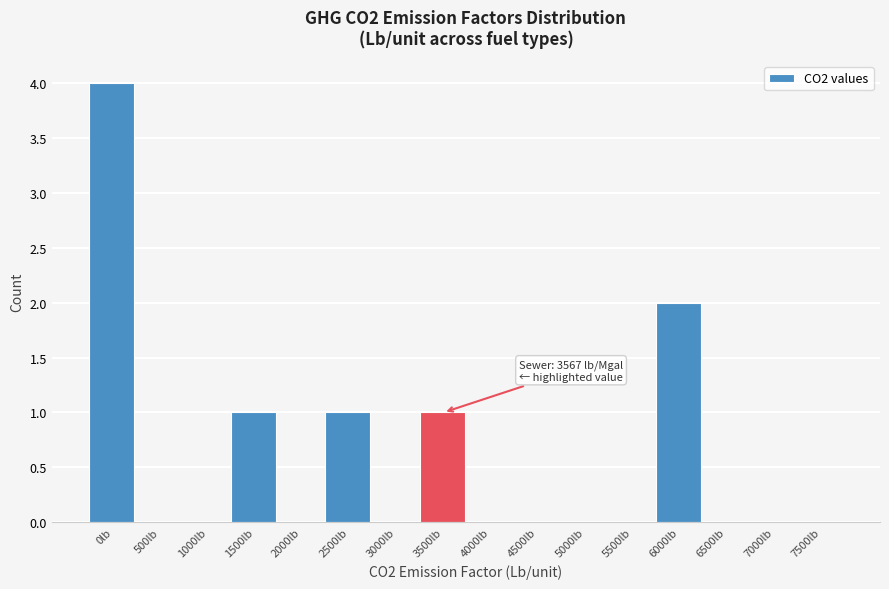

Reading right to left, list all the values displayed in this chart.

7500lb=0	7000lb=0	6500lb=0	6000lb=2	5500lb=0	5000lb=0	4500lb=0	4000lb=0	3500lb=1	3000lb=0	2500lb=1	2000lb=0	1500lb=1	1000lb=0	500lb=0	0lb=4